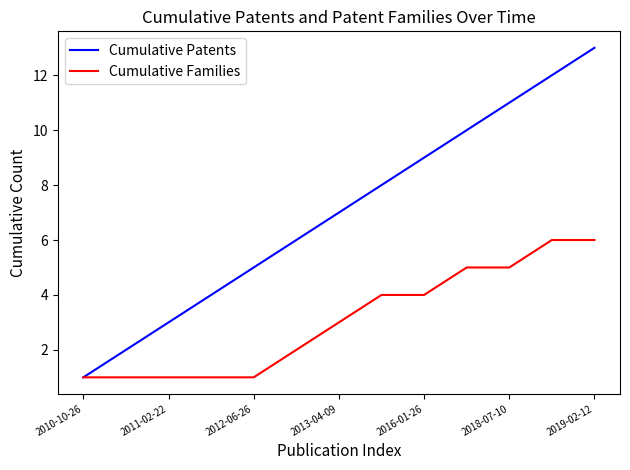

Does the chart display data point markers on the line(s)?

No